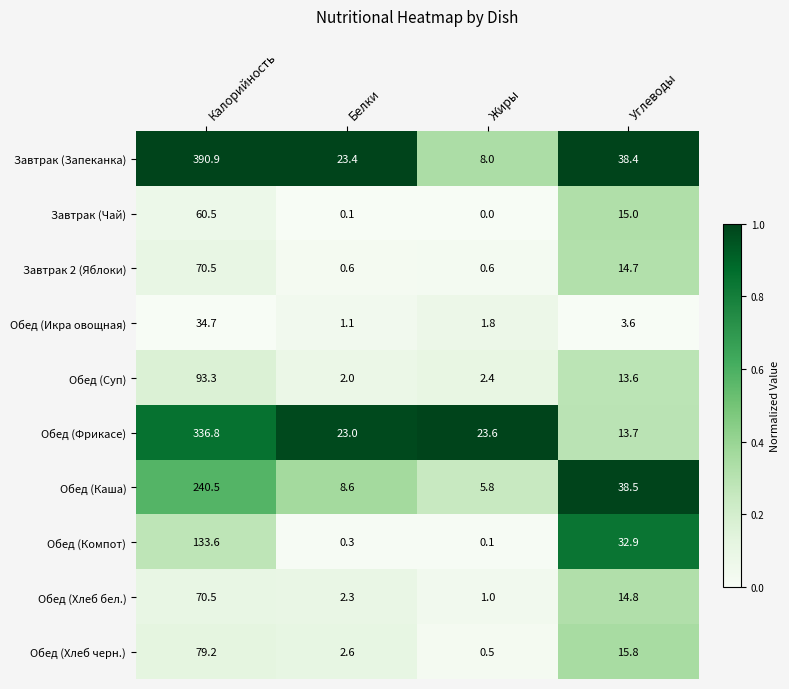

What is the difference between the second highest and second lowest values in the Обед (Фрикасе) series?

0.6